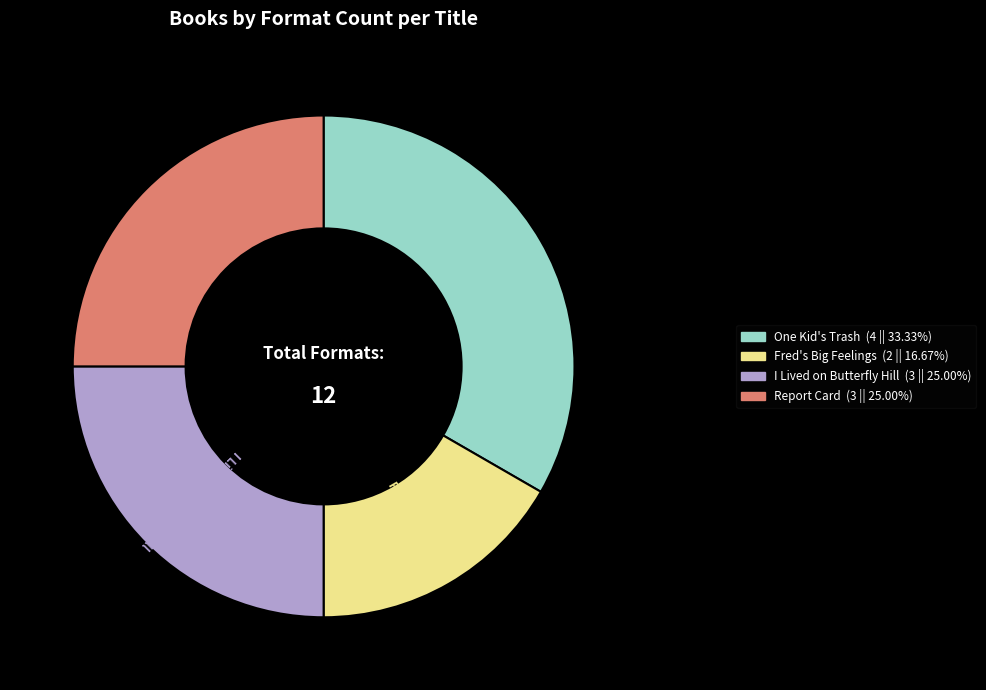

Do Fred's Big Feelings and I Lived on Butterfly Hill together represent more than half of the pie?

No